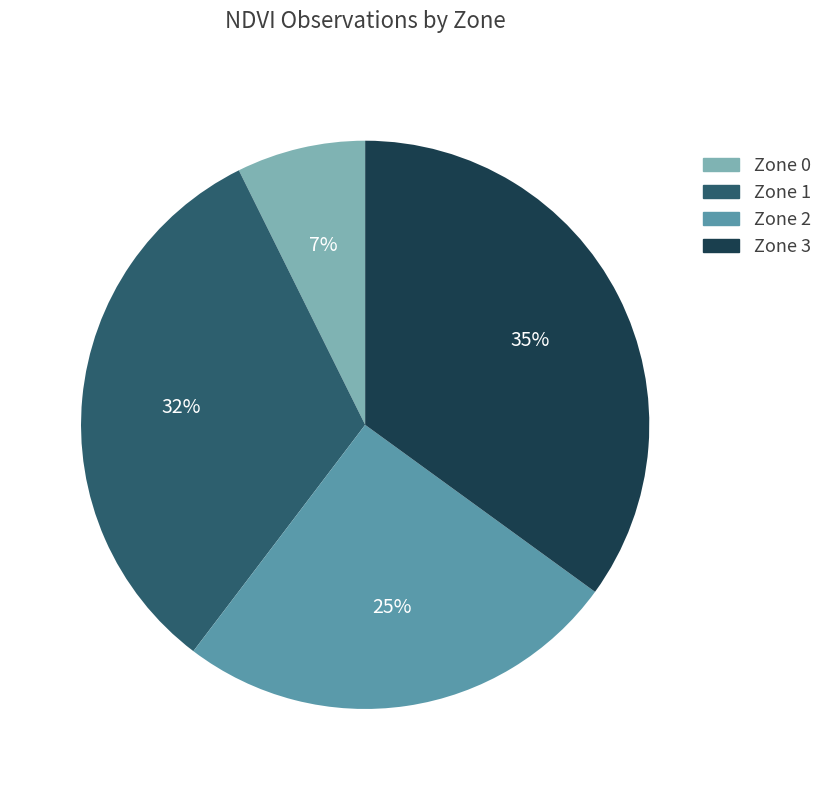

How many slices are in this pie chart?

4